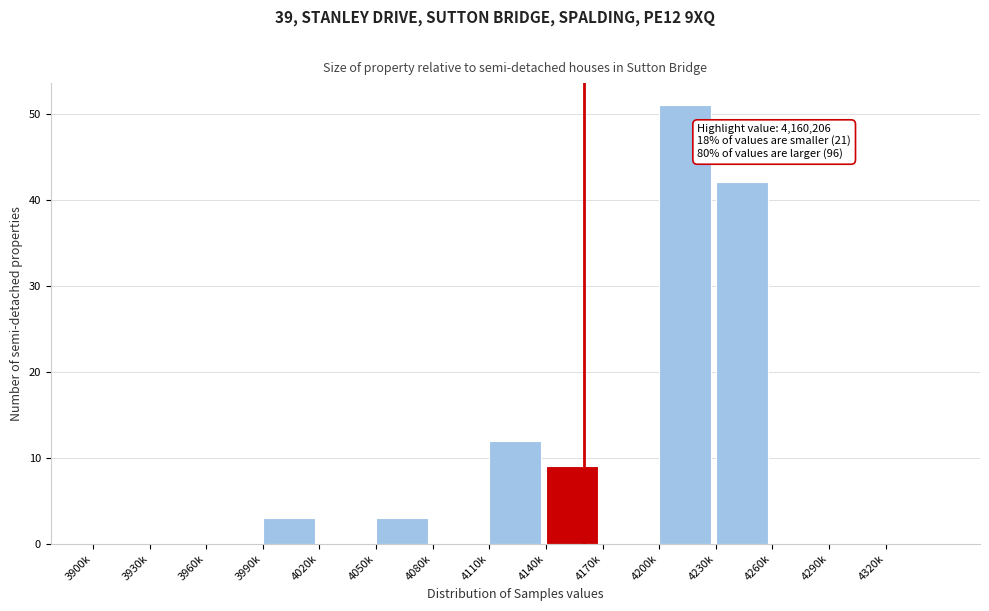

Reading left to right, transcribe all the data shown in this chart.

3900k=0	3930k=0	3960k=0	3990k=3	4020k=0	4050k=3	4080k=0	4110k=12	4140k=9	4170k=0	4200k=51	4230k=42	4260k=0	4290k=0	4320k=0